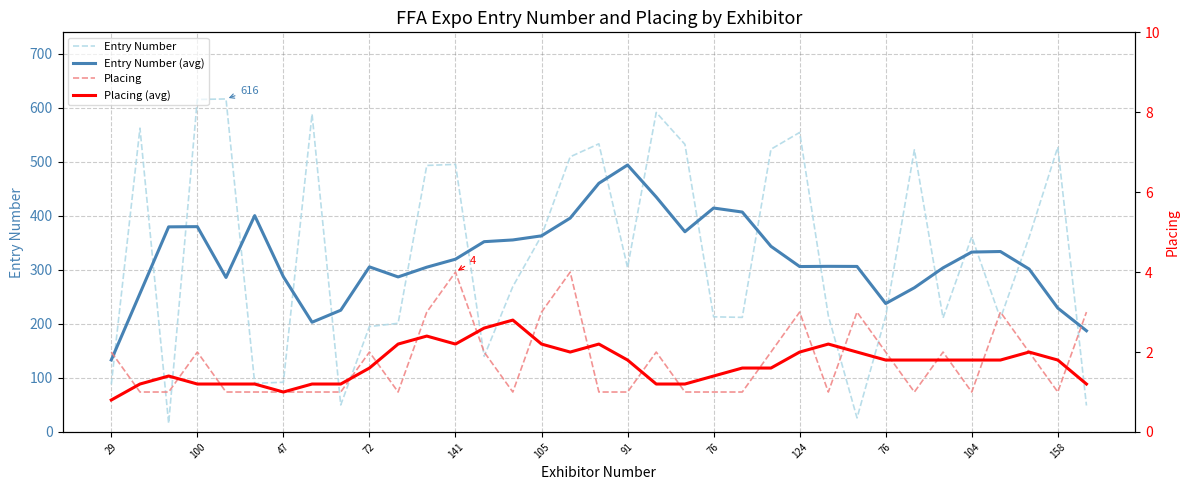

The Placing (avg) series shows 1.6 at 23. True or false?

True